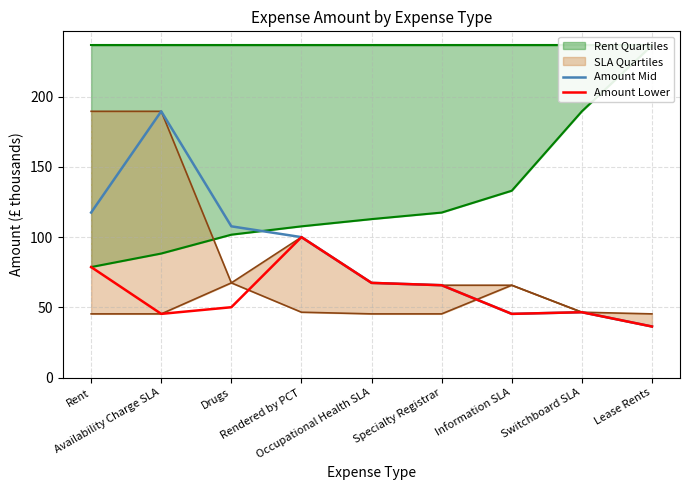

What is the difference between the maximum and second lowest values in the Amount Lower series?

54.6